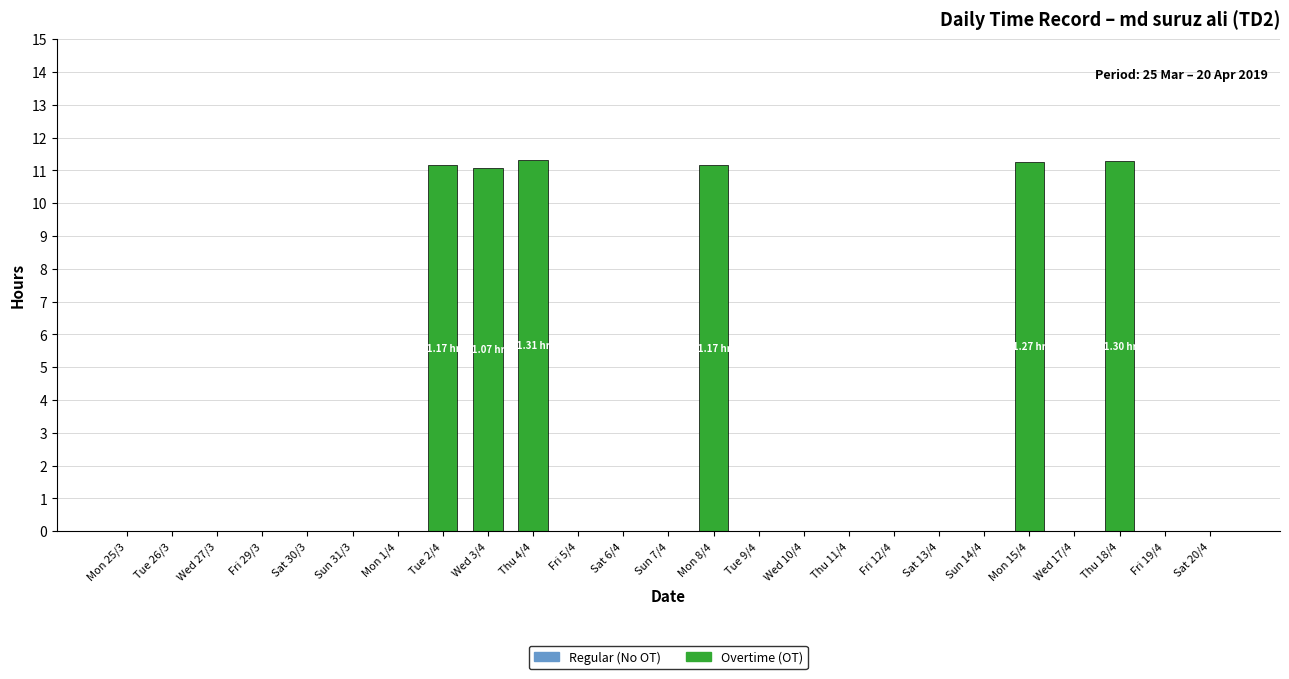

What is the sum of all values?

67.3